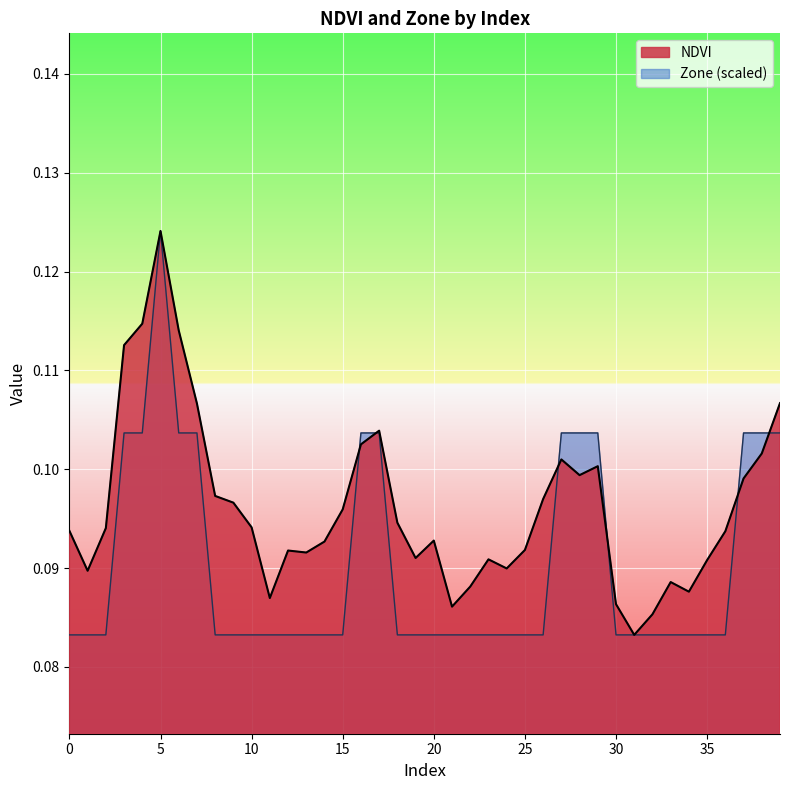

Rank the series at 7 from lowest to highest value.

Zone, NDVI